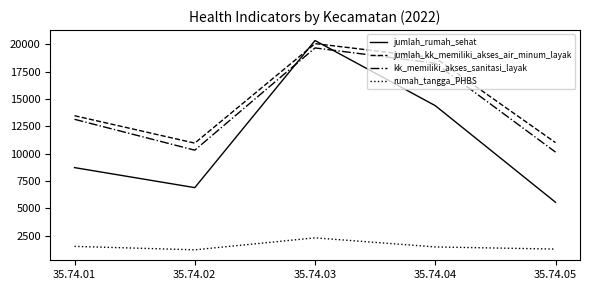

Where is the first local maximum for kk_memiliki_akses_sanitasi_layak?

35.74.03